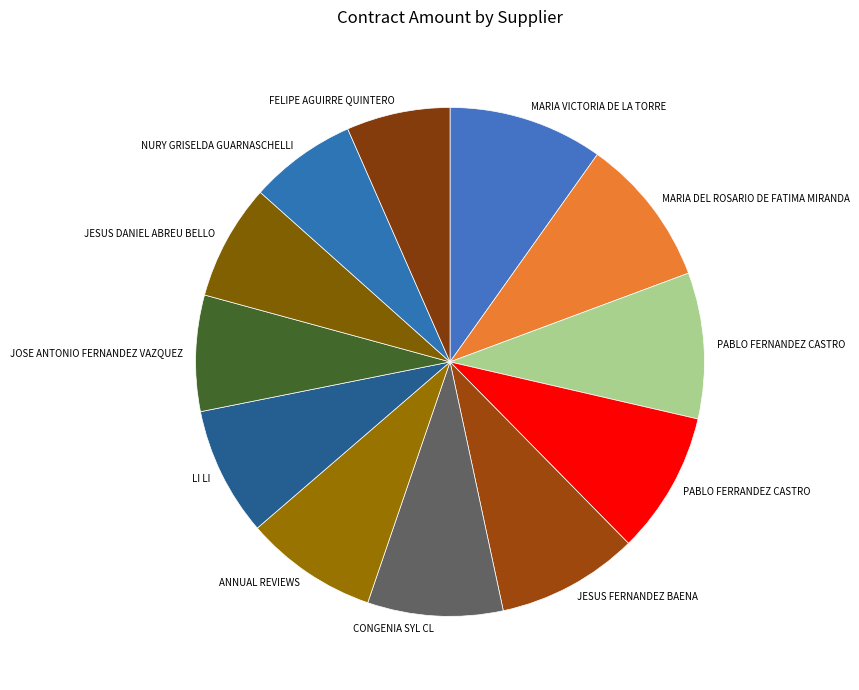

Does any single category account for the majority?

No